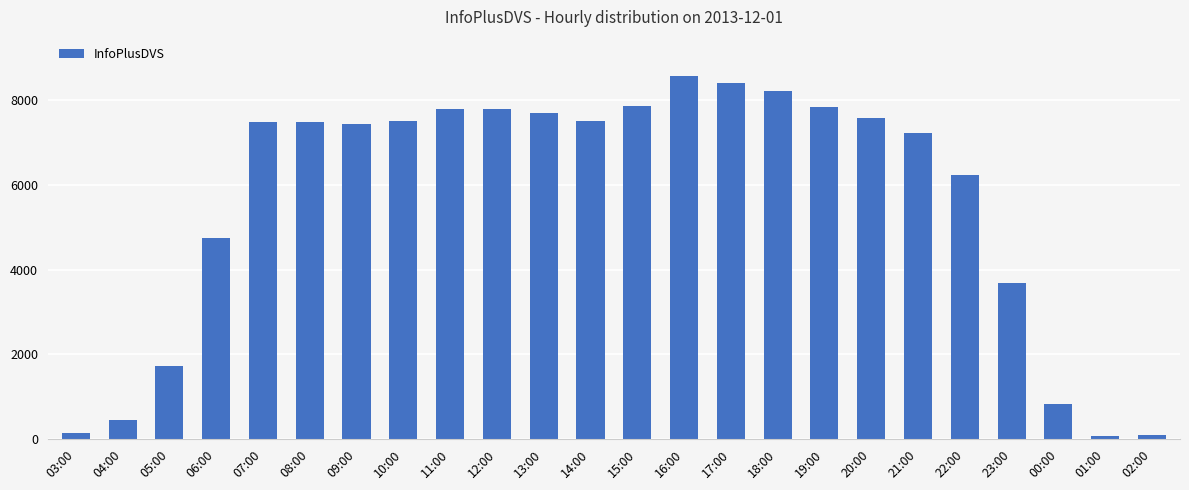

Approximately how many times larger is the value at 11:00 compared to 18:00?

0.9